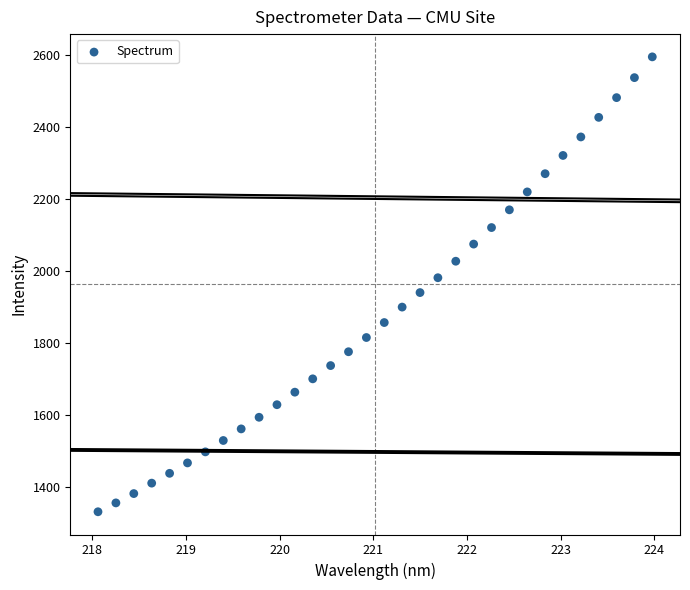

What is the range of Y values (max minus min)?

1264.1